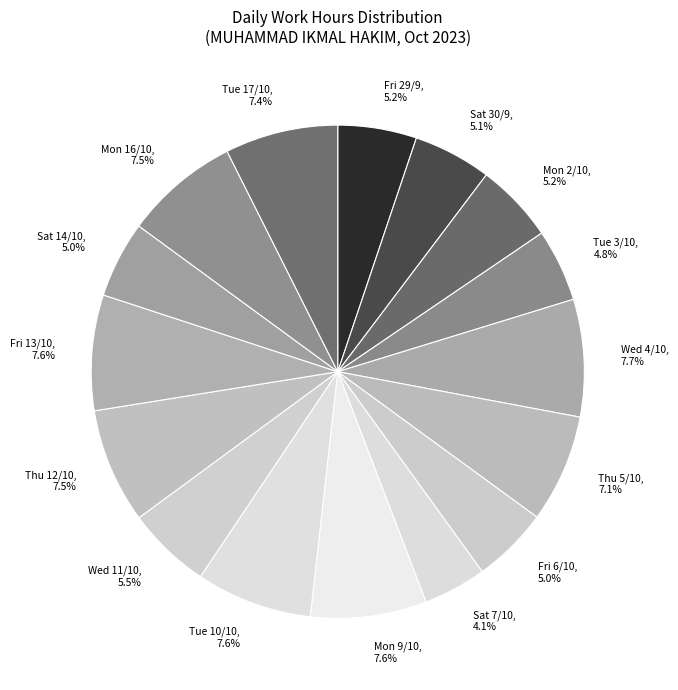

How many slices are in this pie chart?

16